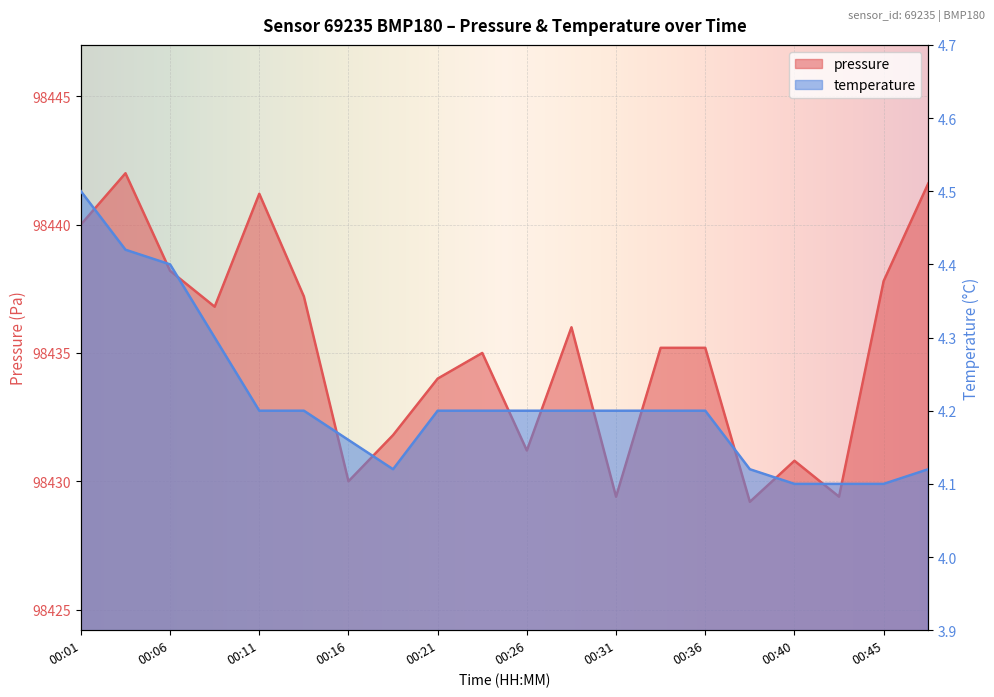

How many values in the pressure series are below 98435?

8